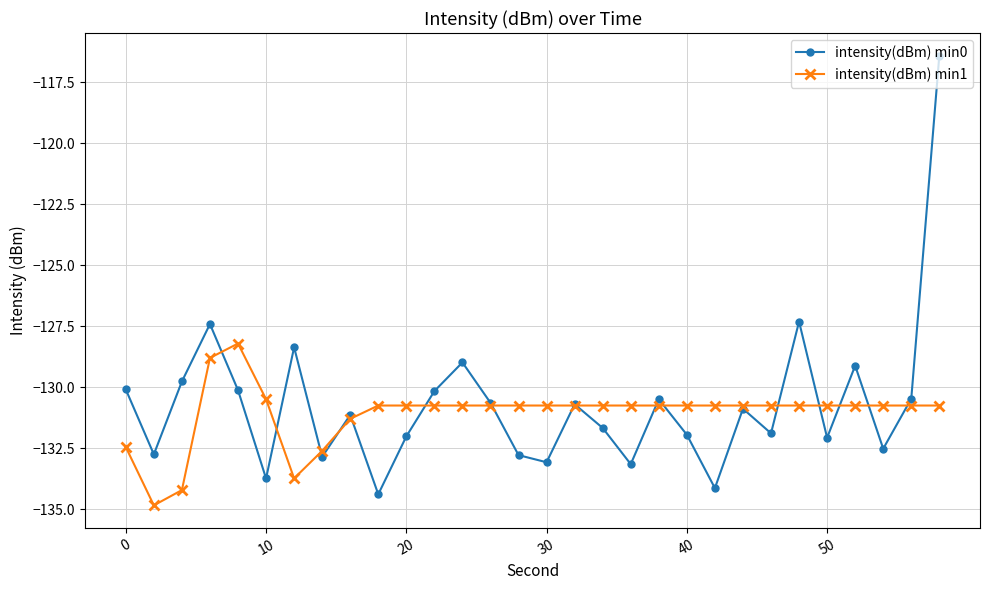

How many interior local valleys does the intensity(dBm) min0 series have?

10